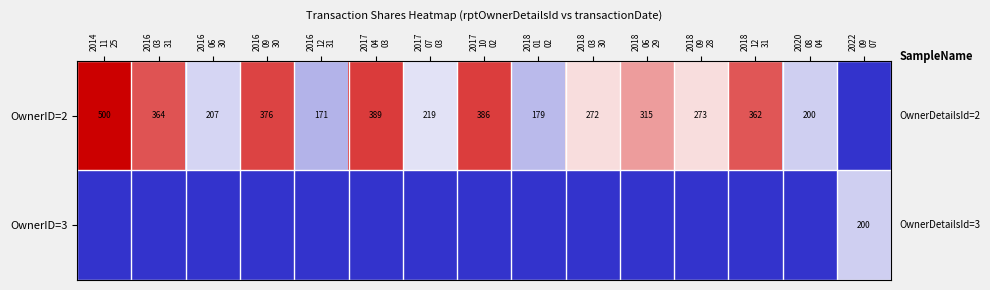

Is the value of OwnerID=3 at 2017 10 02 greater than the value of OwnerID=2 at 2014 11 25?

No